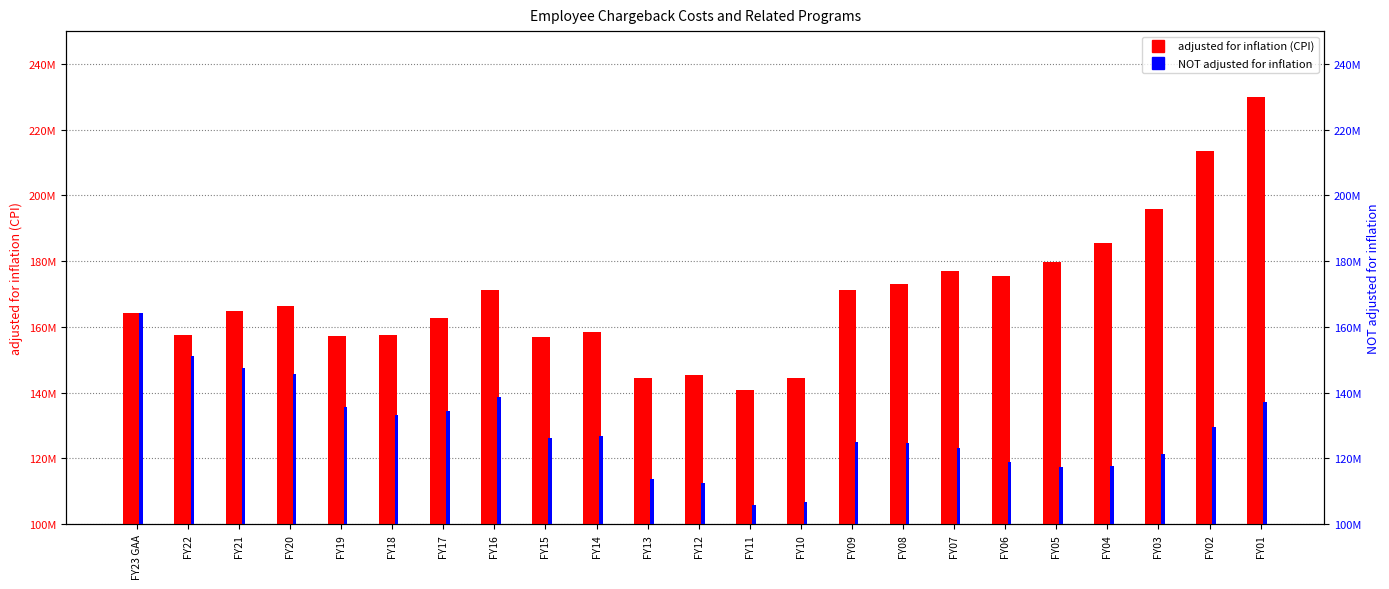

Reading left to right, what are all the values shown in this chart?

adjusted for inflation (CPI): 164247953	157606085	164789841	166322358	157181758	157625870	162774561	171091294	156803766	158550387	144569902	145394139	140827290	144501276	171228679	173129304	177087394	175551467	179826467	185565311	195848681	213546983	230040915
NOT adjusted for inflation: 164247953	151070451	147611410	145650248	135504117	133127056	134461326	138750111	126324008	126823665	113868997	112620093	105970505	106620052	125109425	124751012	123038675	118881903	117344080	117556865	121393732	129510636	137086312